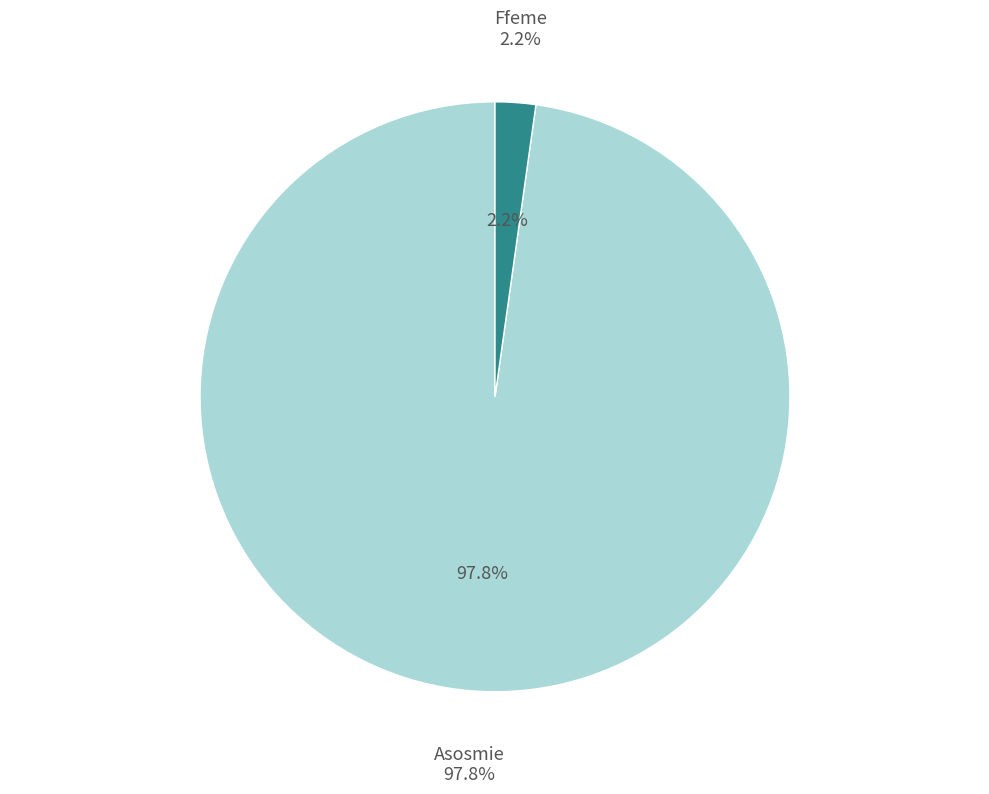

Count the number of slices in the pie.

2